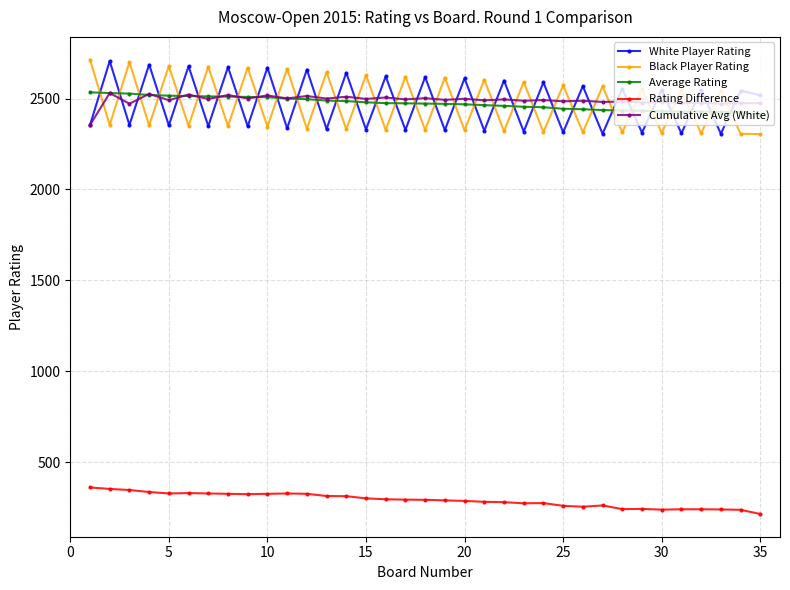

What is the value of the Cumulative Avg (White) point at the 32nd from the left?

2476.8